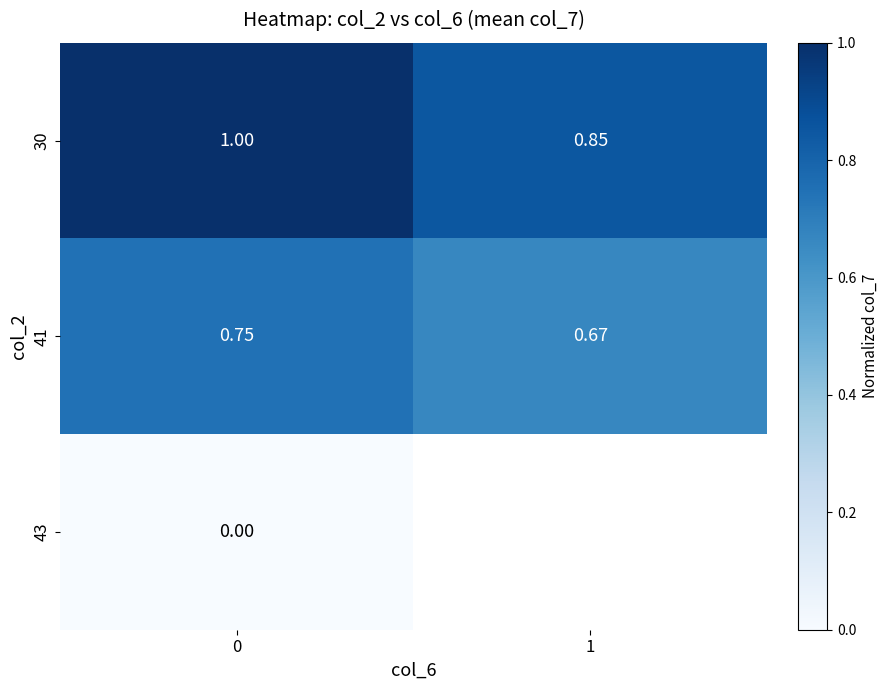

Count the 30 values in the range 0 to 1.

2